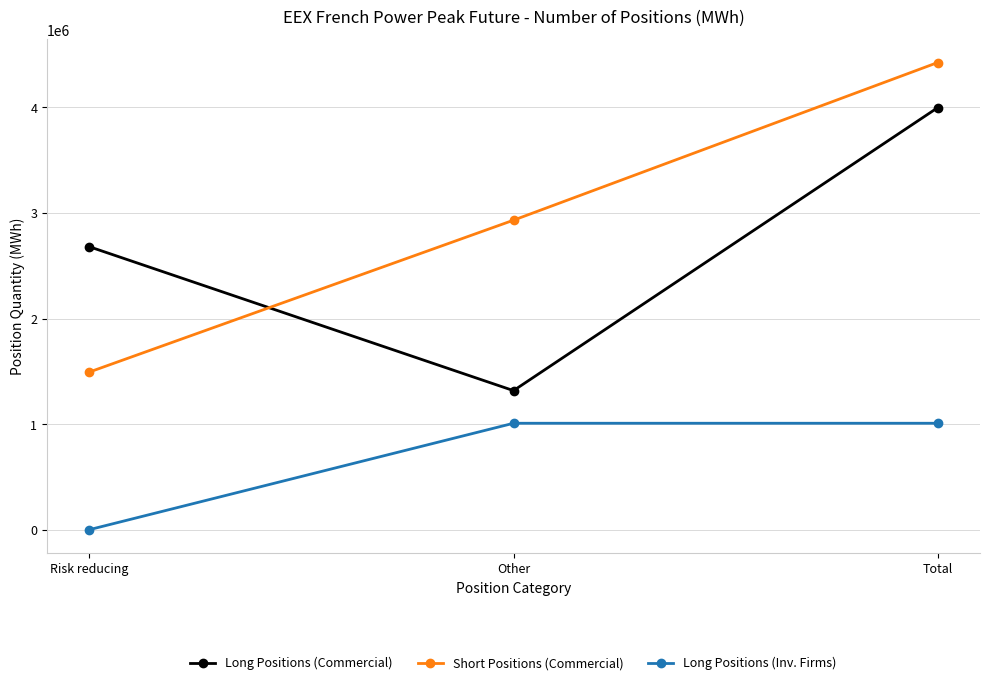

At how many categories does at least one series exceed 1237195?

3